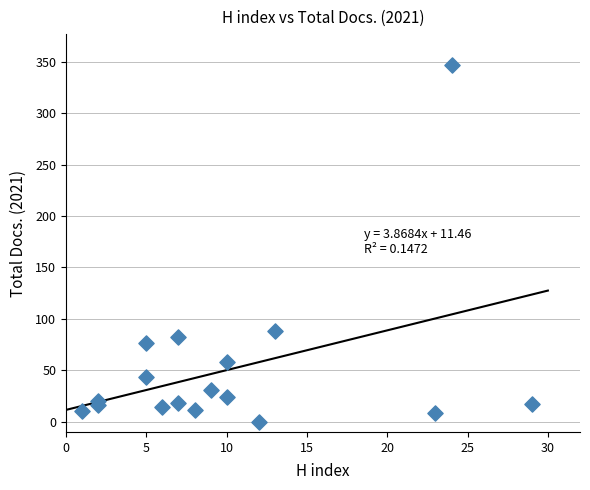

What Y value in the scatter plot is closest to 173?

88